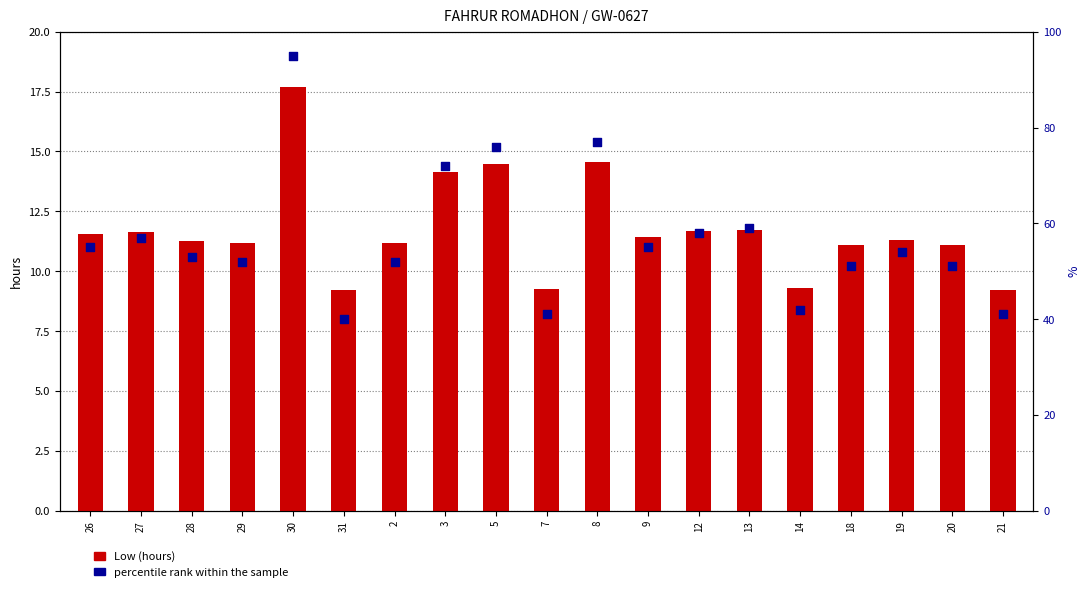

Is the value of Low (hours) at 18 greater than the value of percentile rank within the sample at 3?

No